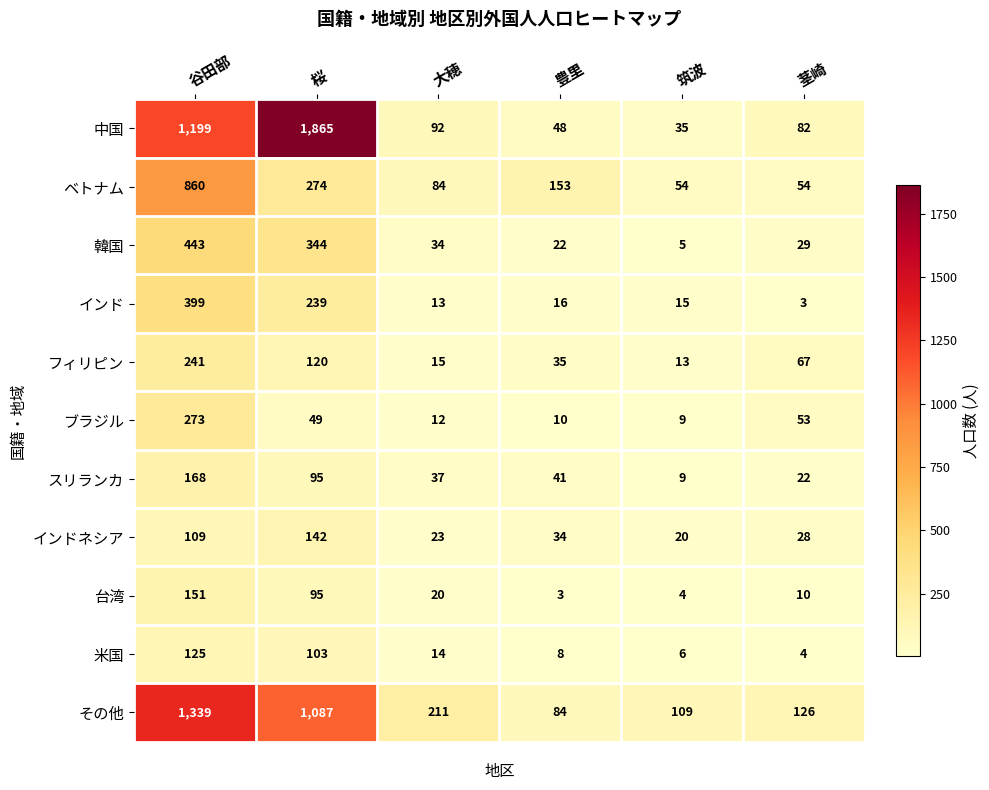

What is the difference between the highest and lowest values at 豊里?

150